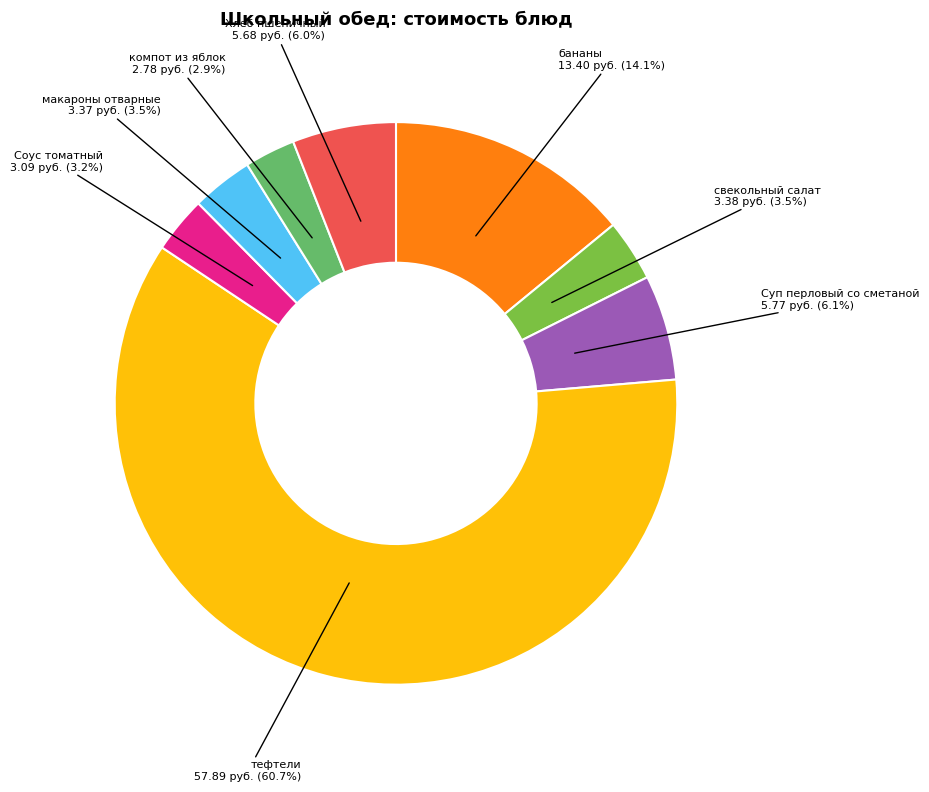

Count the number of slices in the pie.

8